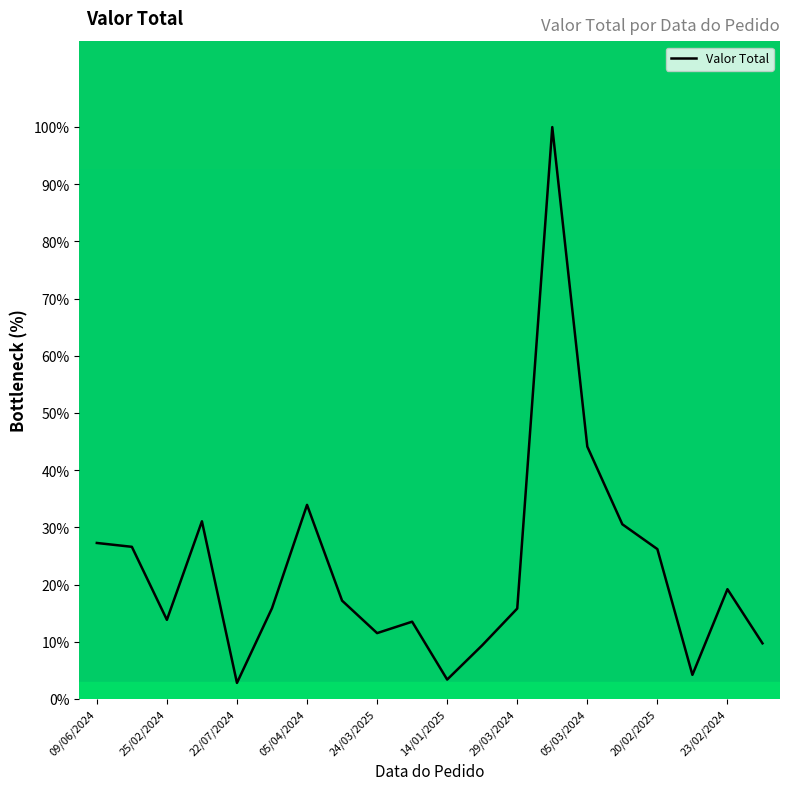

What is the greatest value displayed?

100.0